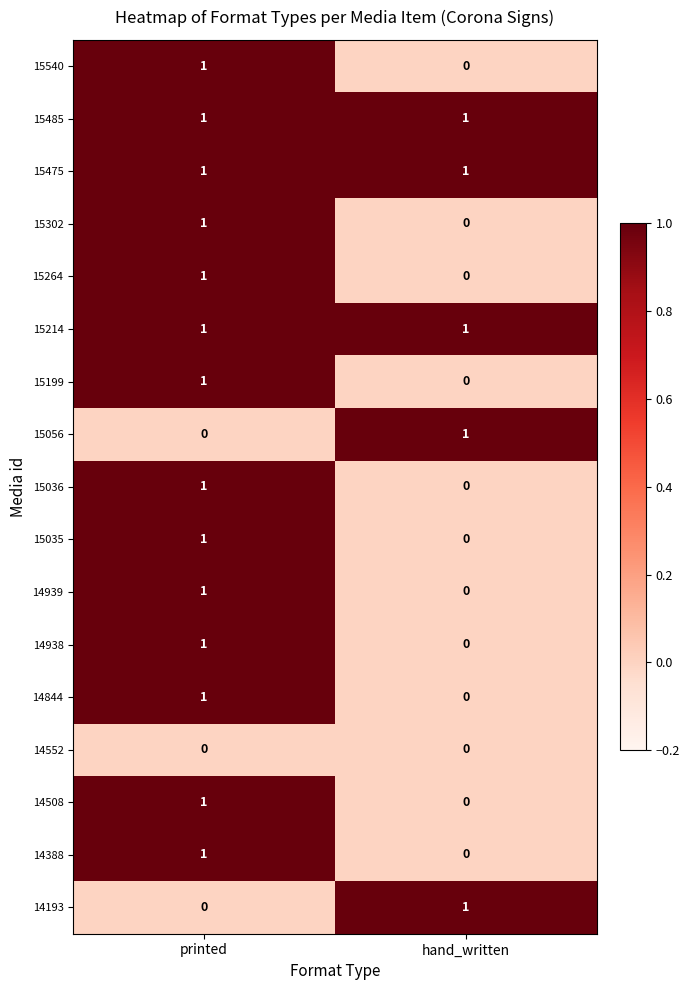

The value of 14844 at hand_written is 0. True or false?

True